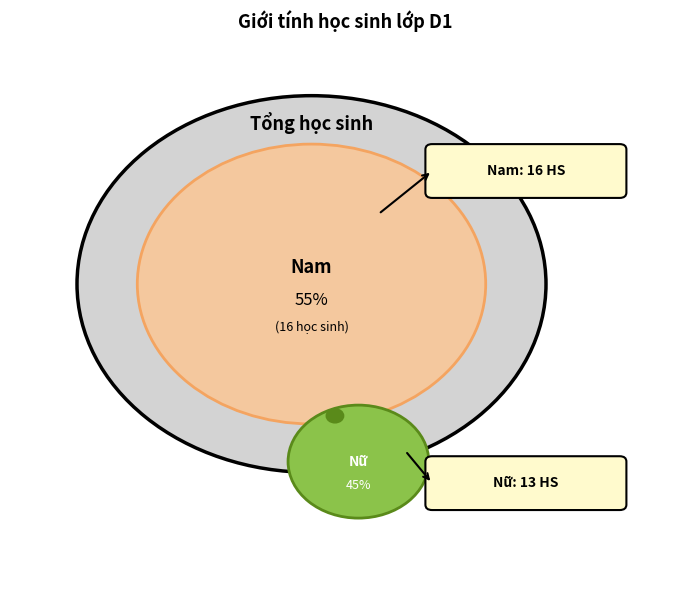

Do Nam and Nữ together represent more than half of the pie?

Yes